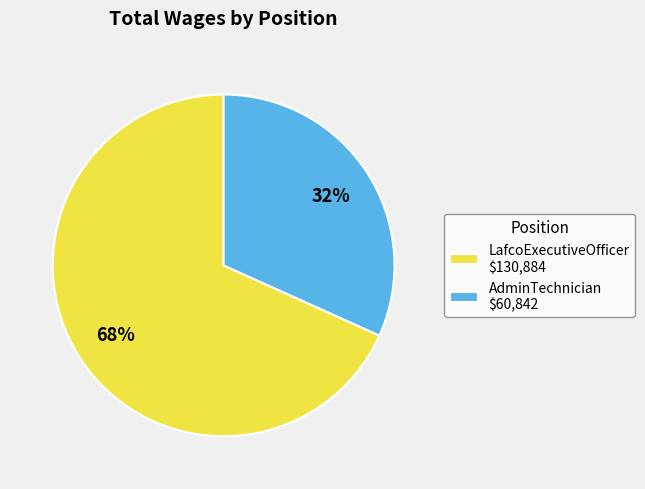

True or false: AdminTechnician accounts for 21% of the total.

False